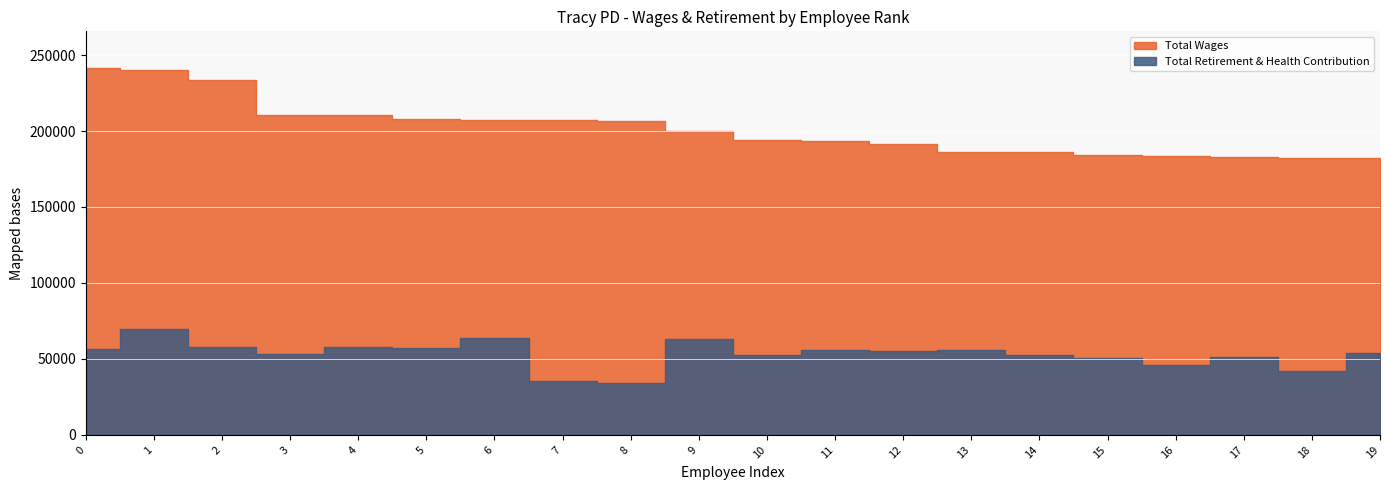

Rank the series at Police Officer from highest to lowest value.

Total Wages, Total Retirement & Health Contribution